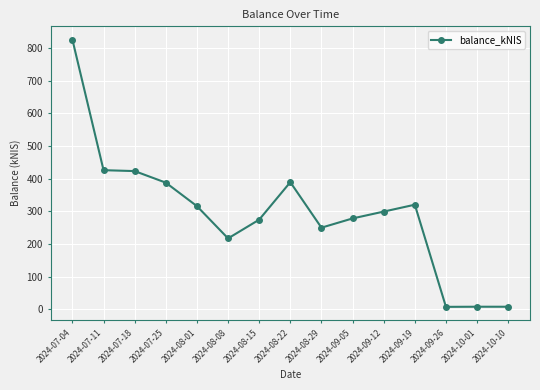

Between 2024-07-18 and 2024-08-22, which is larger?

2024-07-18